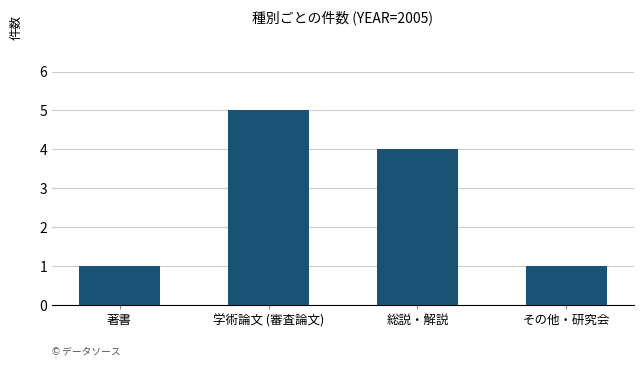

What is the difference between the maximum and minimum values?

4